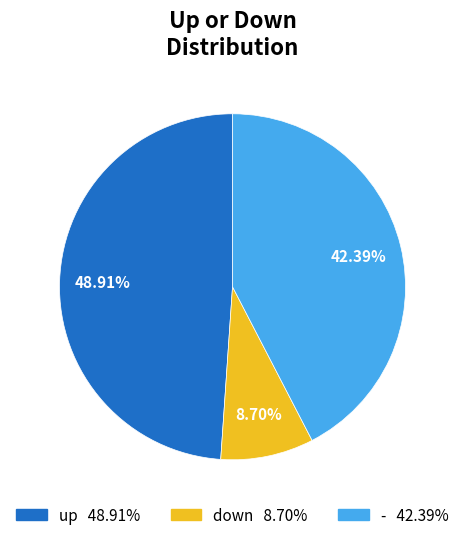

Rank the categories by value from highest to lowest.

up, -, down